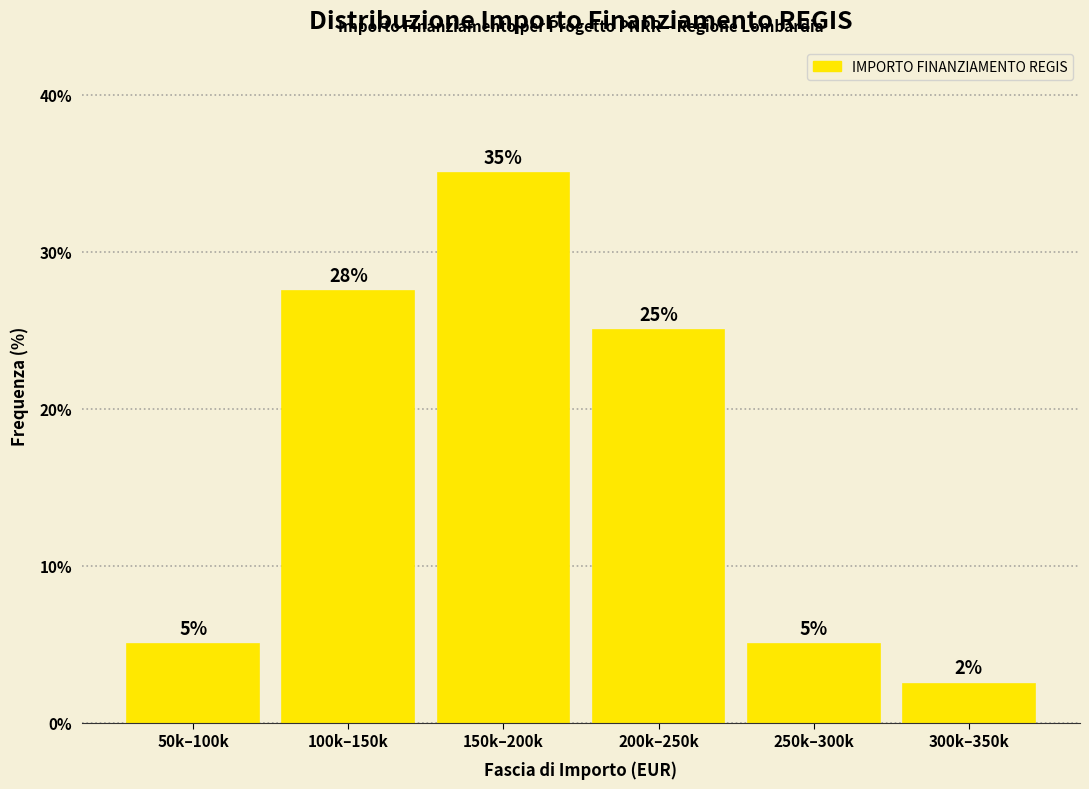

The chart shows a value of 5.0 at 250k–300k. True or false?

True